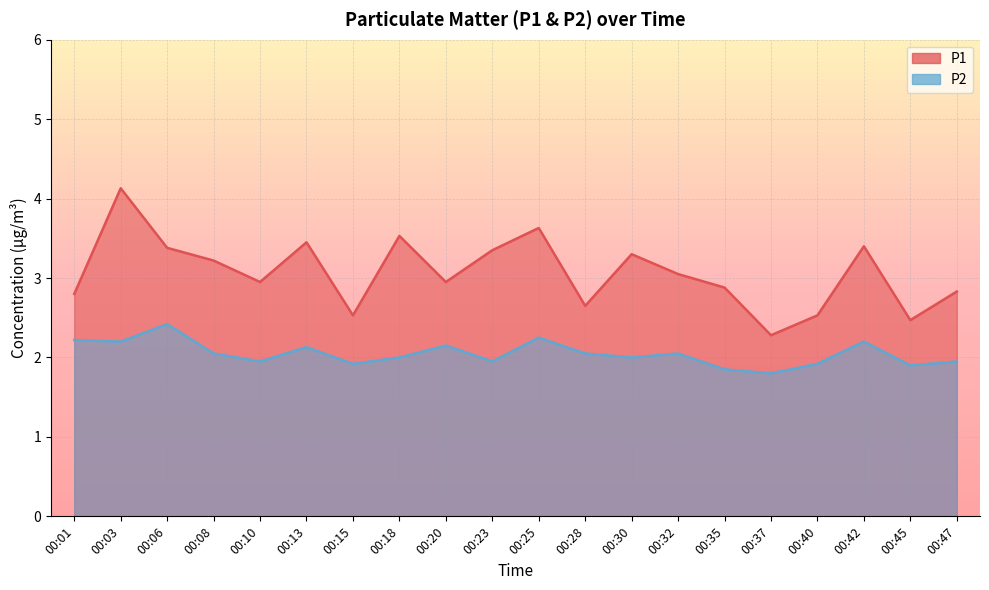

Which series has the largest total across all categories?

P1